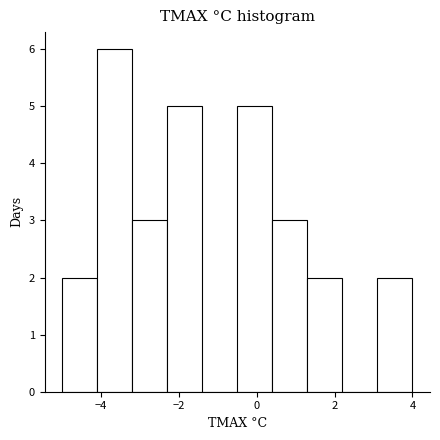

Reading left to right, transcribe this chart: for each bar, give the range it covers on the x-axis and its height. Neither the bar edges nor the heights are printed on the chart, so give them approximately, as read against the axes.

-5.0 to -4.1: 2
-4.1 to -3.2: 6
-3.2 to -2.3: 3
-2.3 to -1.4: 5
-1.4 to -0.5: 0
-0.5 to 0.4: 5
0.4 to 1.3: 3
1.3 to 2.2: 2
2.2 to 3.1: 0
3.1 to 4.0: 2